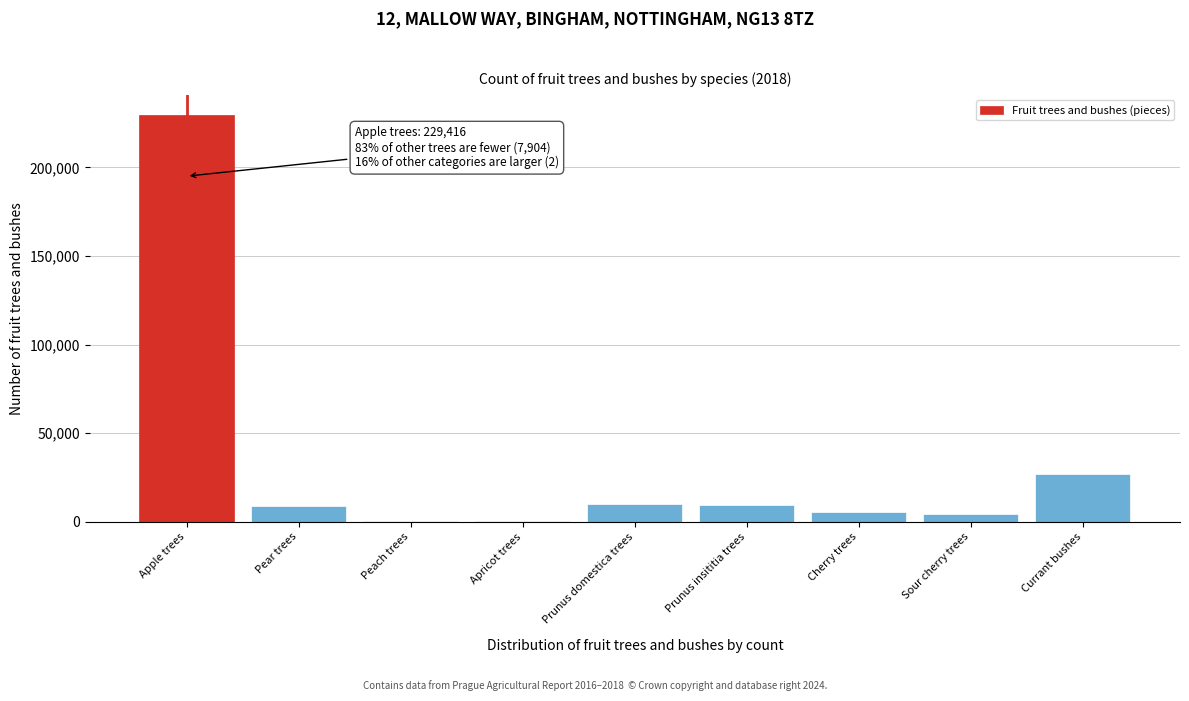

What is the change in value from Cherry trees to Currant bushes?

+21675